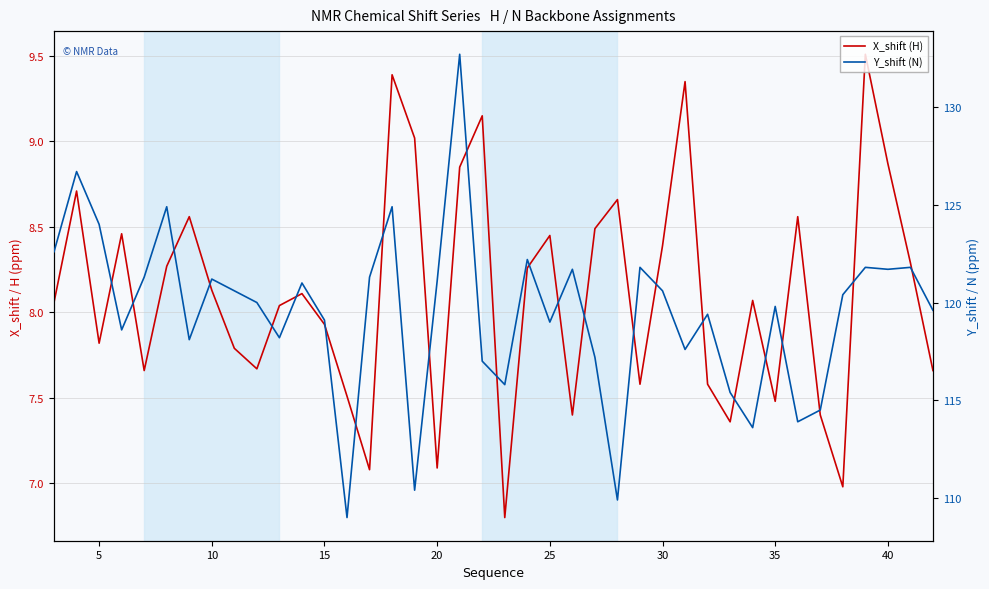

True or false: Y_shift (N) and X_shift (H) cross at least once.

False